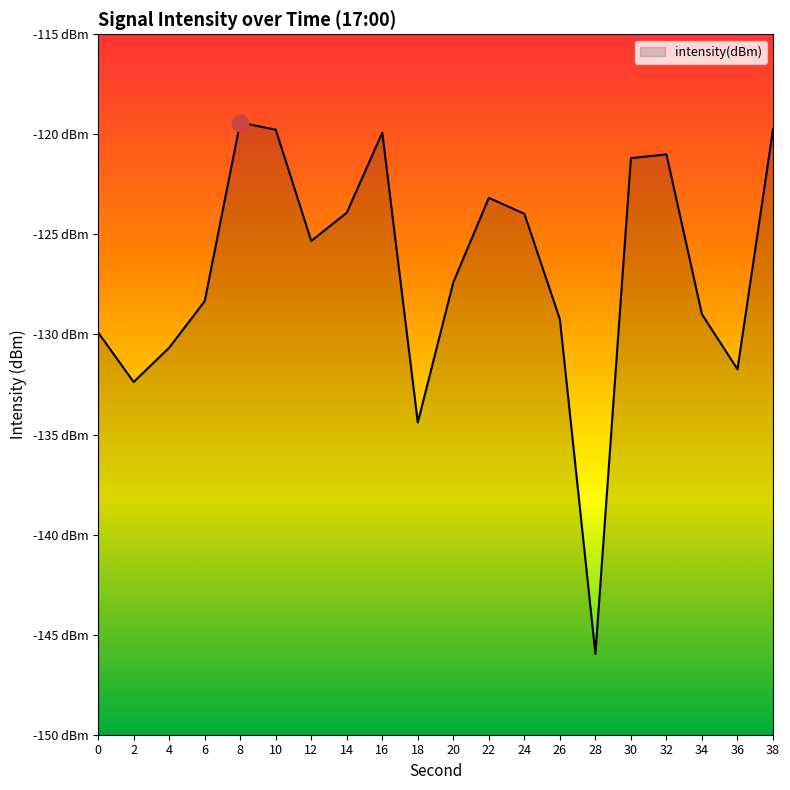

The chart shows a value of -163.0 at 16. True or false?

False